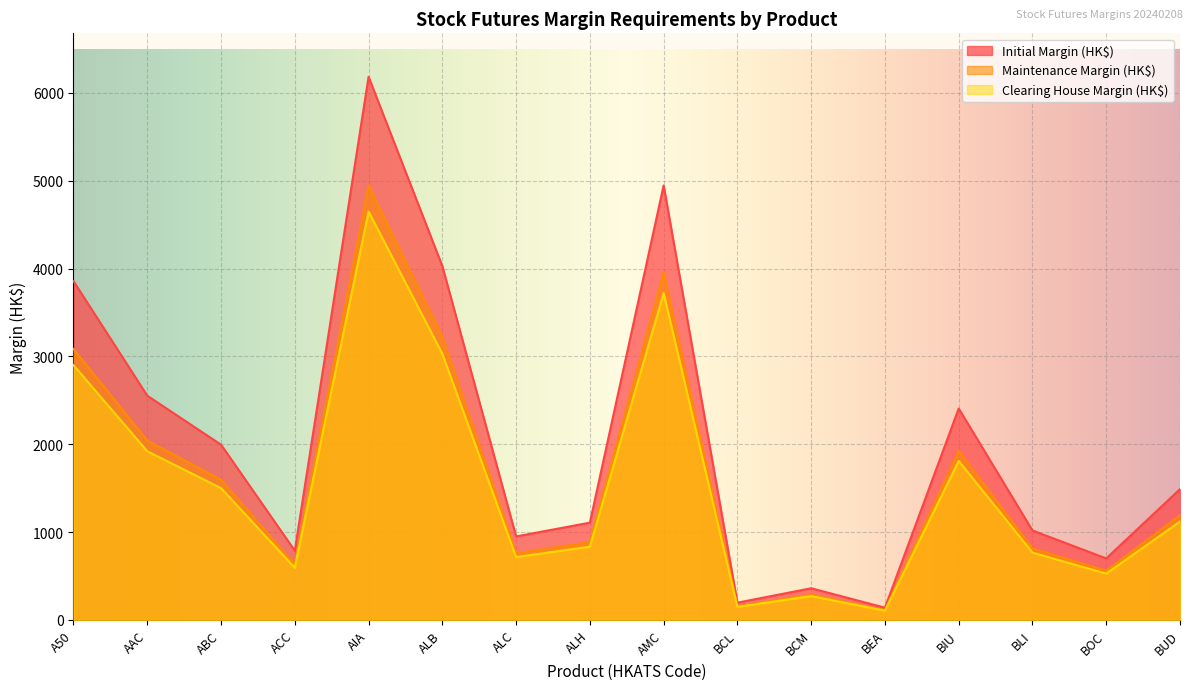

True or false: Maintenance Margin (HK$) and Clearing House Margin (HK$) cross at least once.

False